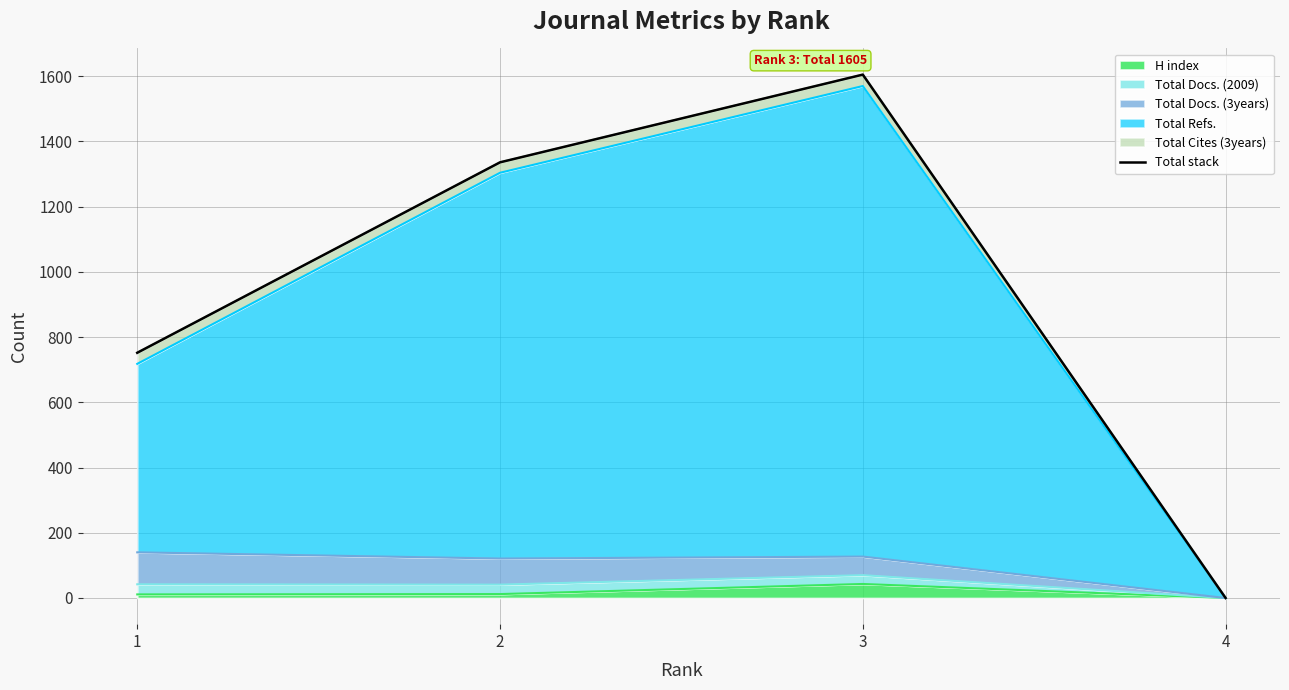

Rank the categories by value from lowest to highest.

4, 1, 2, 3